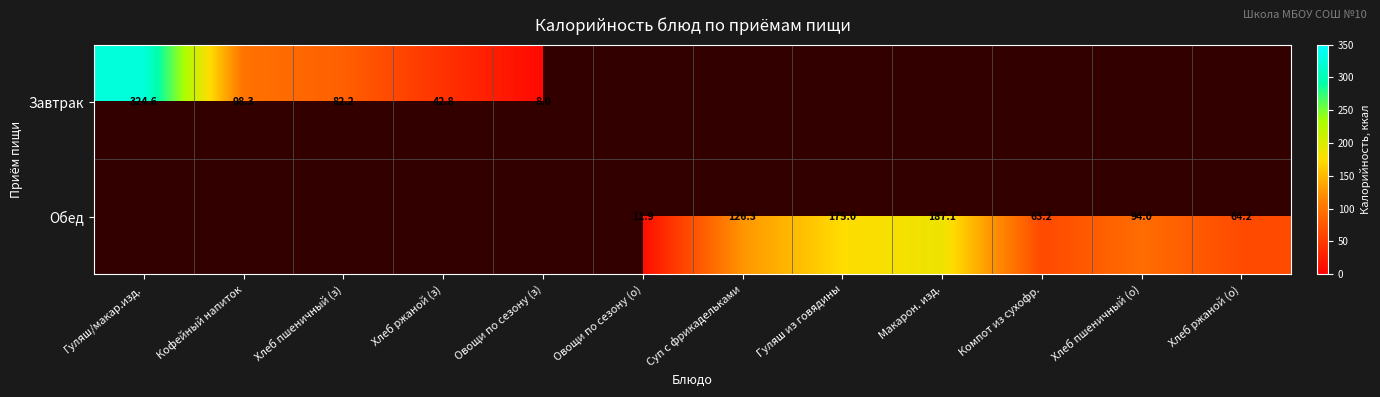

Rank the series by their maximum value, from highest to lowest.

Завтрак, Обед